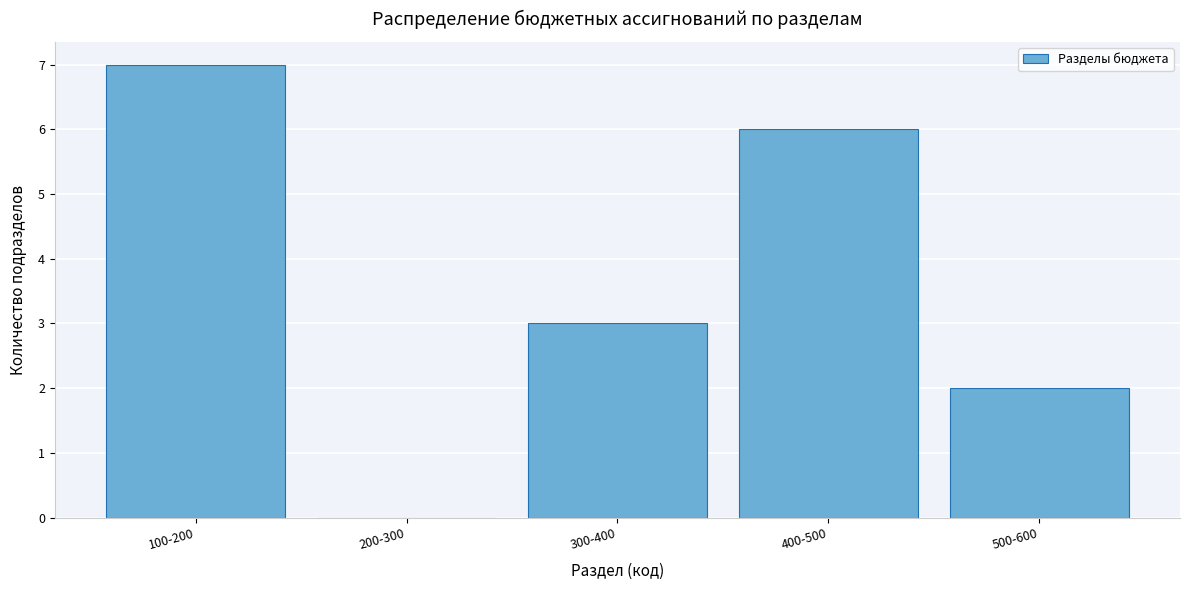

Reading left to right, extract all data points from this chart.

100-200=7	200-300=0	300-400=3	400-500=6	500-600=2